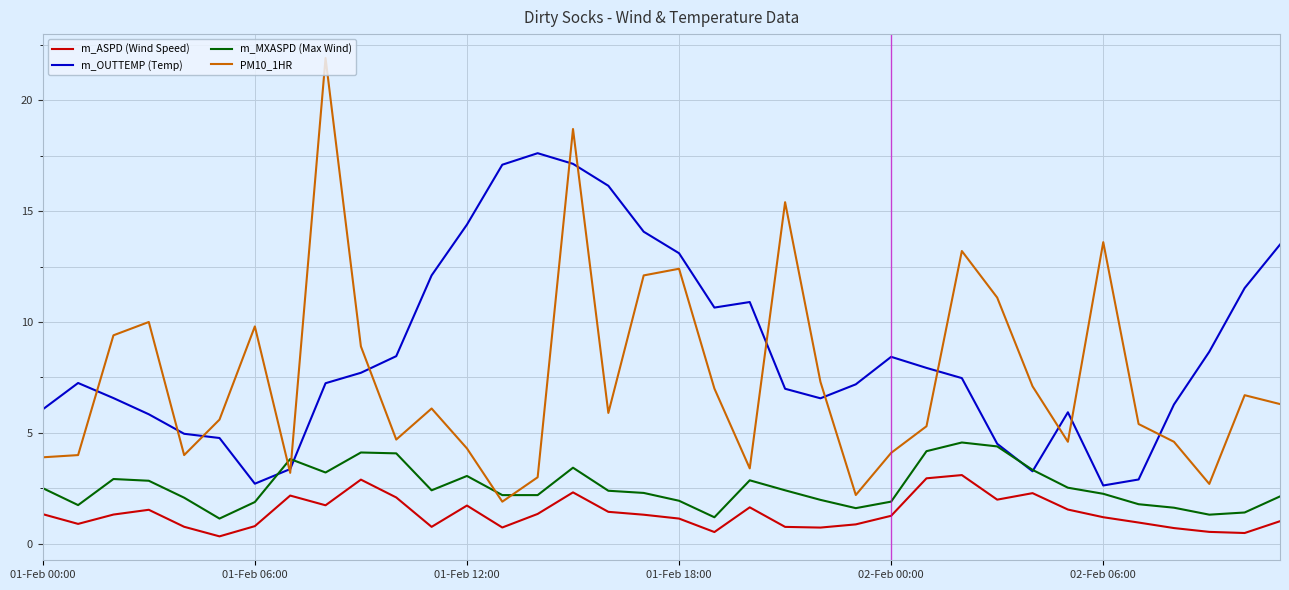

List the series in order of their peak value, highest first.

PM10_1HR, m_OUTTEMP (Temp), m_MXASPD (Max Wind), m_ASPD (Wind Speed)